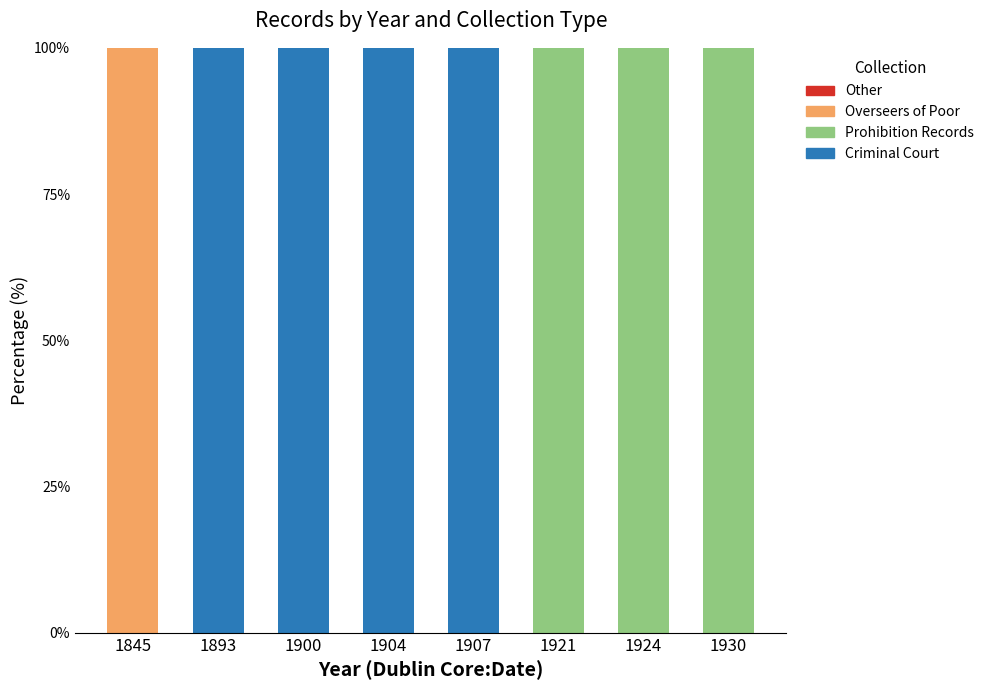

How many series are shown in this chart?

3